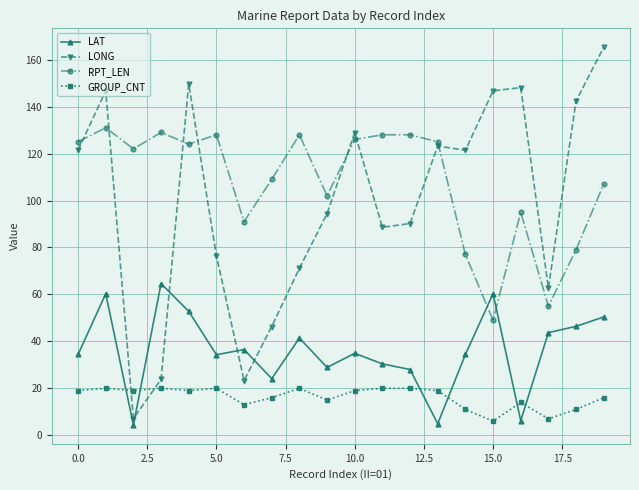

What is the smallest value displayed?

4.4